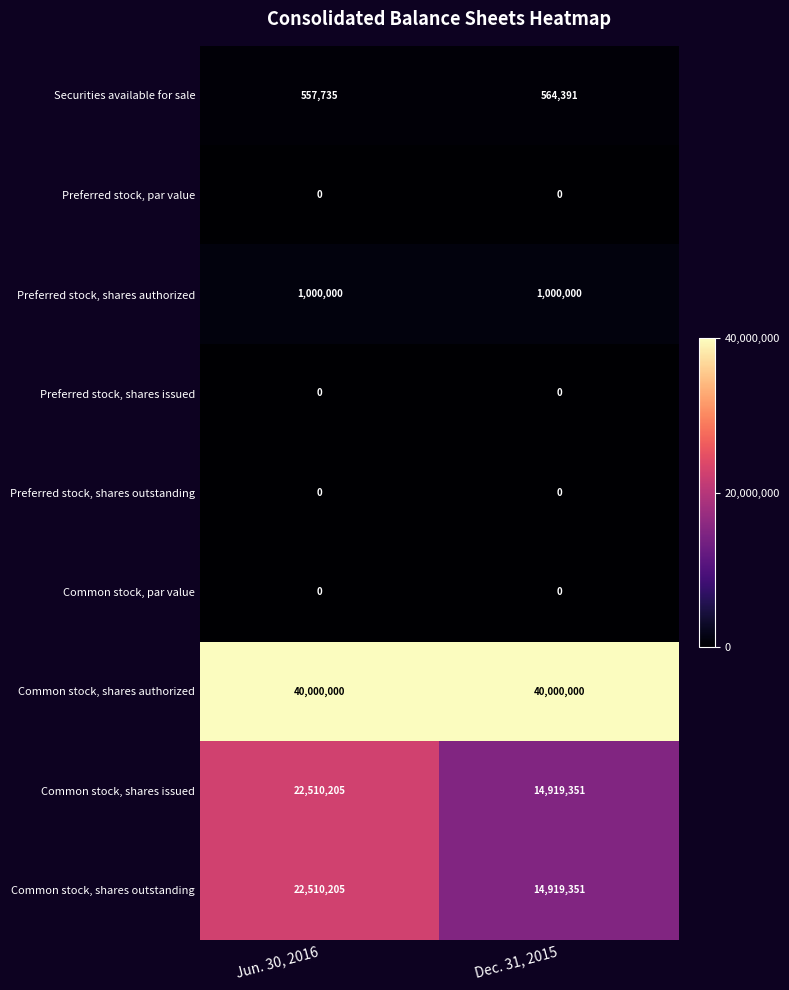

At how many categories does at least one series exceed 7162109?

2